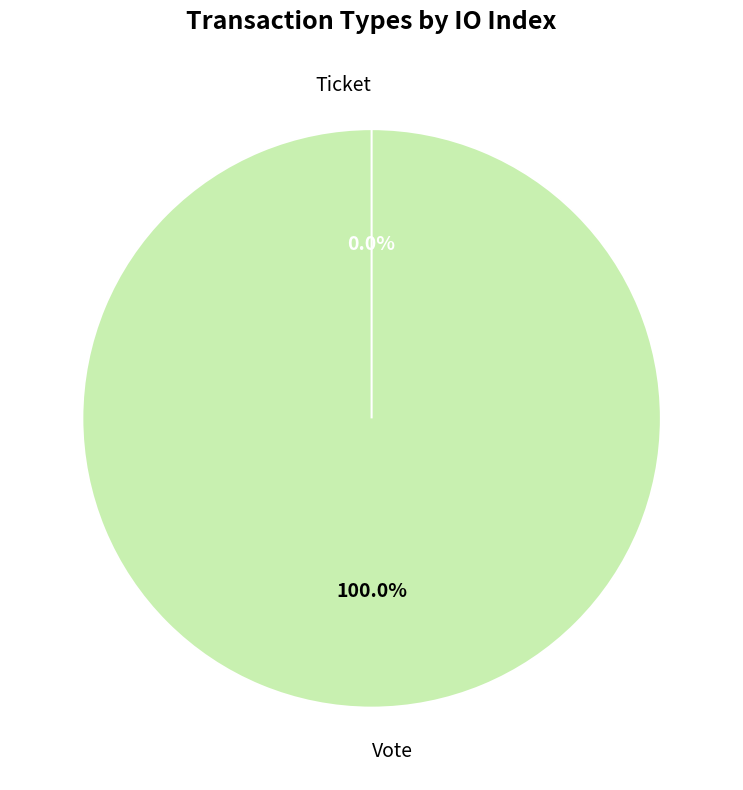

Count the number of slices in the pie.

2